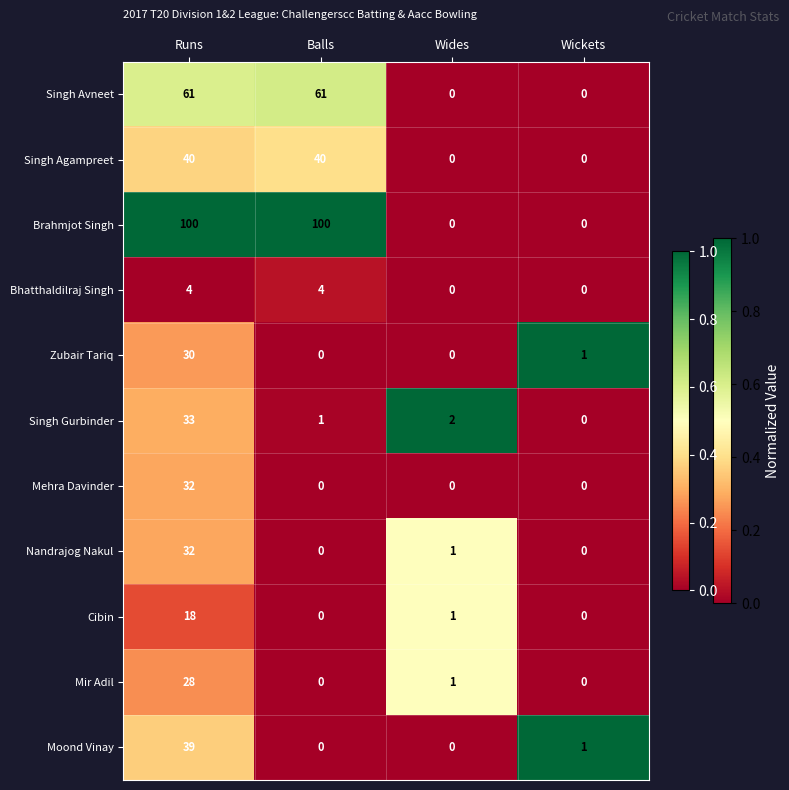

What is the average value of the Mir Adil series?

7